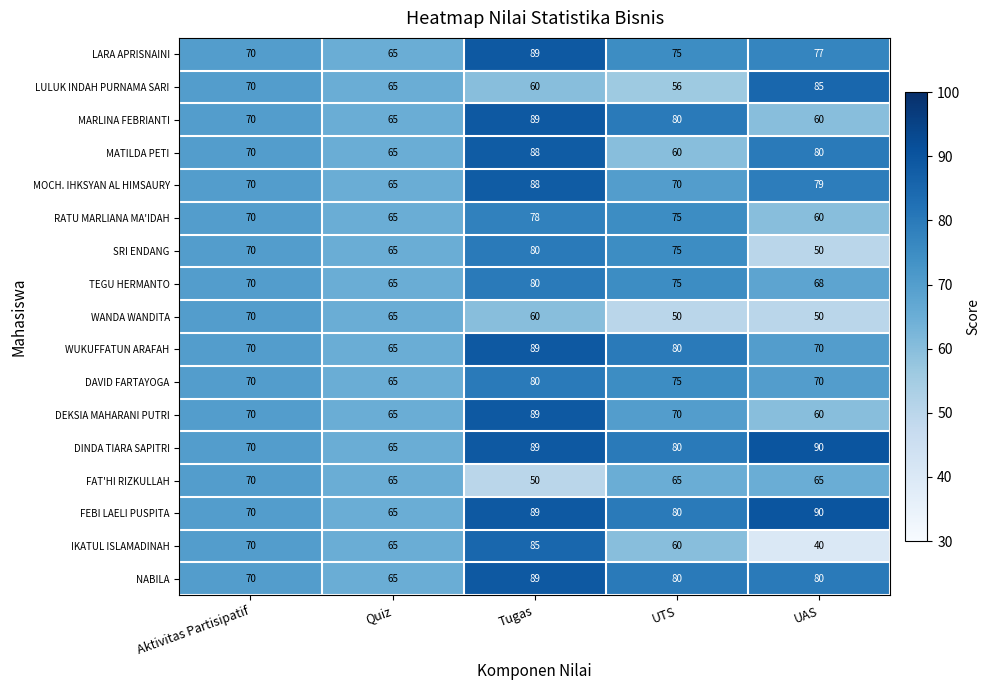

Count the LULUK INDAH PURNAMA SARI values in the range 60 to 70.

3